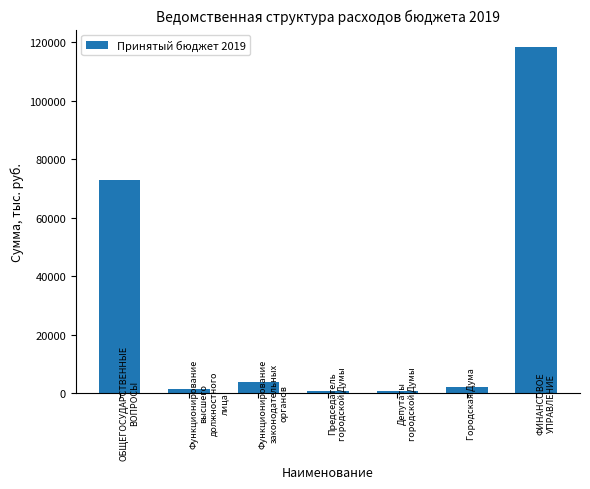

What is the difference between the maximum and second lowest values?

117598.9